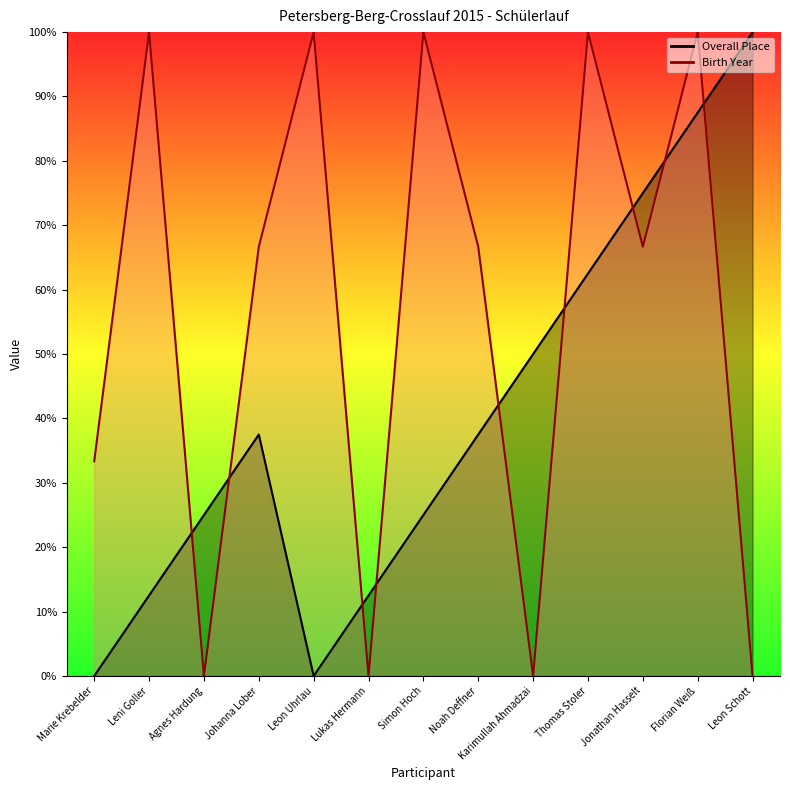

The Birth Year series shows 91.7 at Jonathan Hasselt. True or false?

False